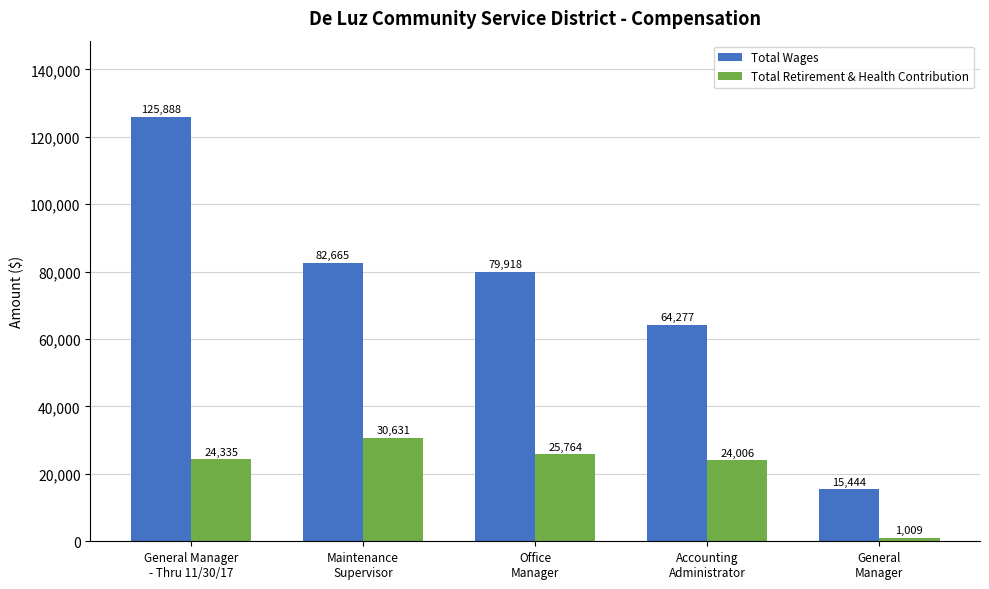

Which series has the widest spread of values?

Total Wages